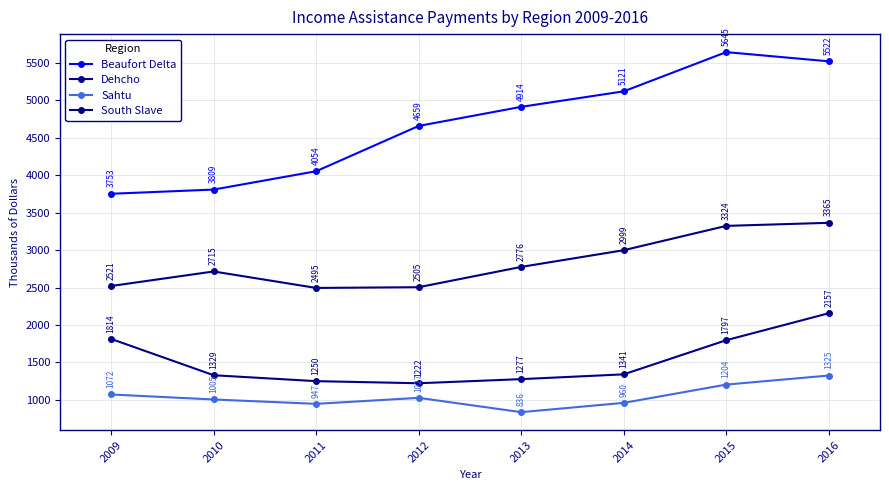

At how many categories does at least one series exceed 4625?

5